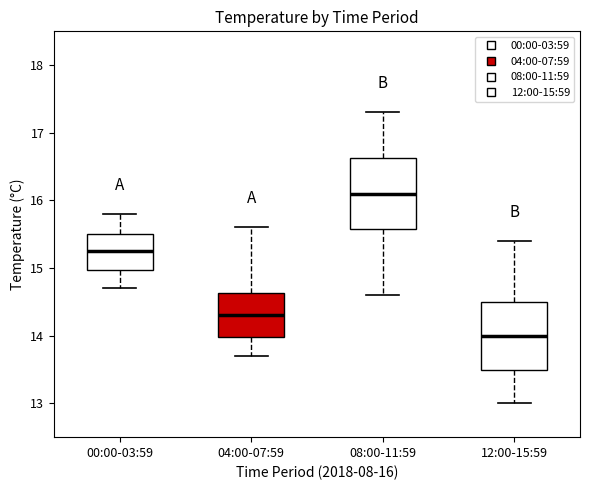

Where does the lower whisker of the box for 12:00-15:59 end on the y-axis? The values are not printed on the chart, so give them approximately, as read against the axis.

13.0